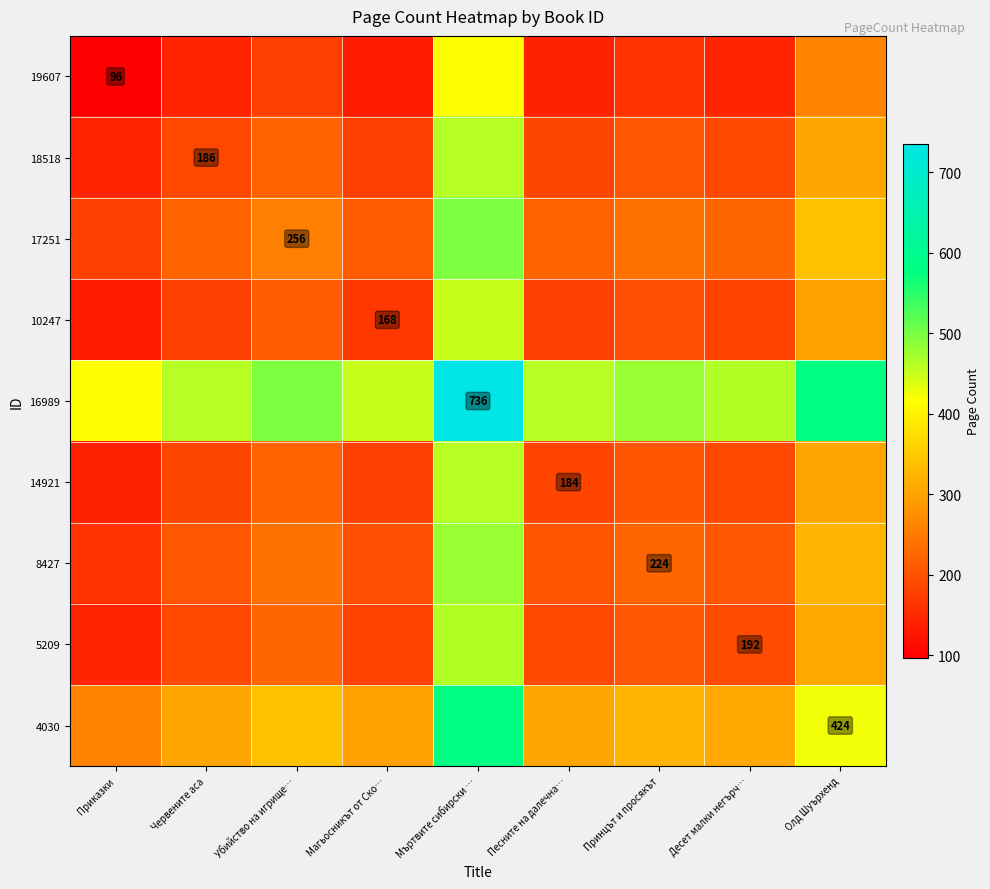

At which label does 16989 reach its peak?

Мъртвите сибирски …